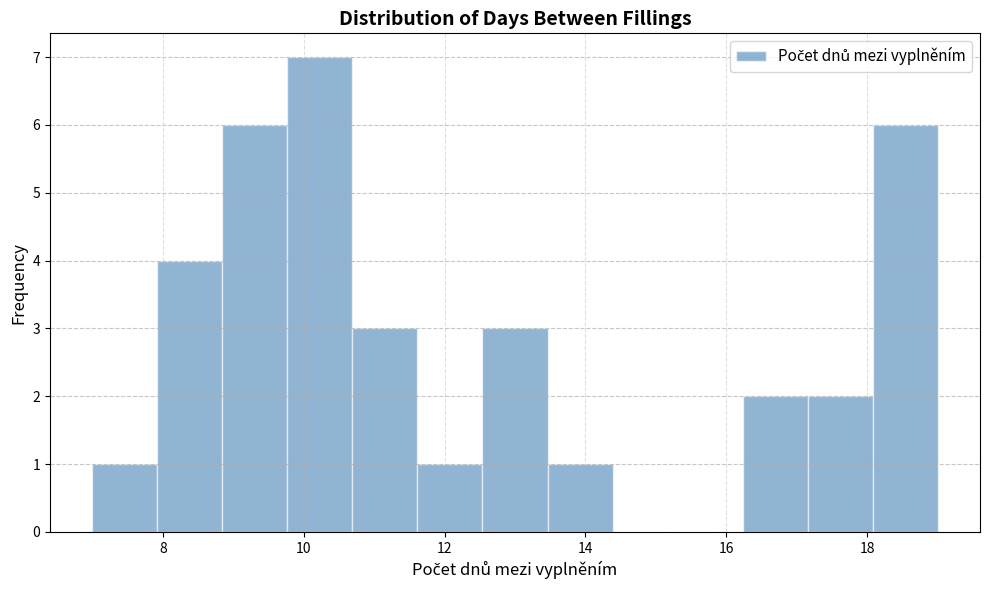

Reading left to right, transcribe this chart: for each bar, give the range it covers on the x-axis and its height. Neither the bar edges nor the heights are printed on the chart, so give them approximately, as read against the axes.

7.0 to 8.0: 1
8.0 to 8.8: 4
8.8 to 9.8: 6
9.8 to 10.6: 7
10.6 to 11.6: 3
11.6 to 12.6: 1
12.6 to 13.4: 3
13.4 to 14.4: 1
14.4 to 15.4: 0
15.4 to 16.2: 0
16.2 to 17.2: 2
17.2 to 18.0: 2
18.0 to 19.0: 6